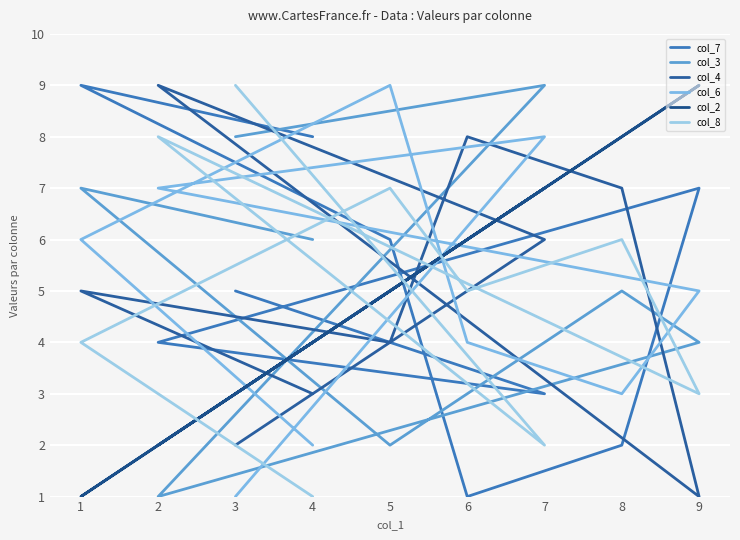

Does the chart display data point markers on the line(s)?

No